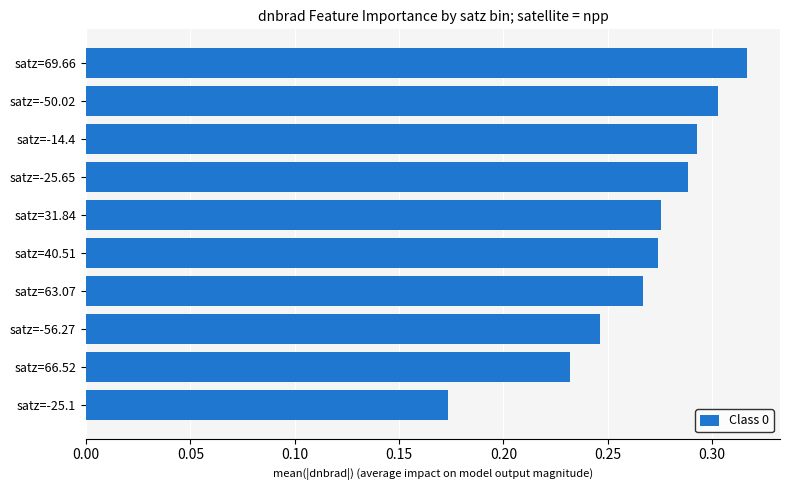

Is it true that the value at satz=31.84 is 0.4?

False